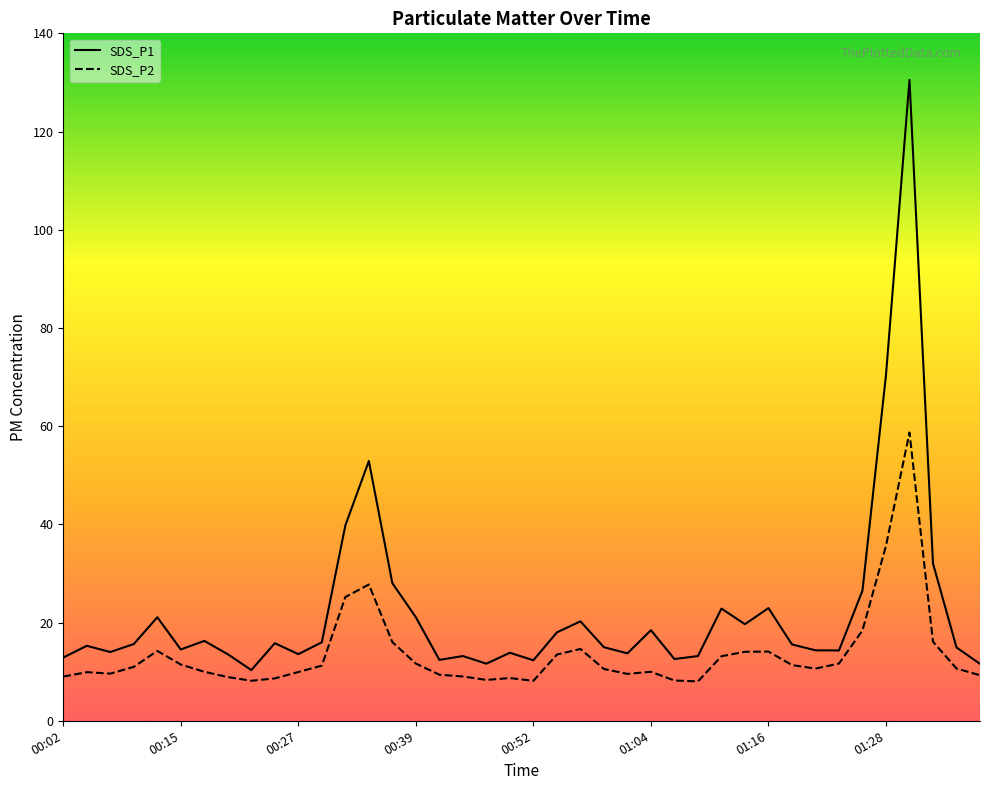

What is the difference between the maximum and minimum values in the SDS_P1 series?

120.2